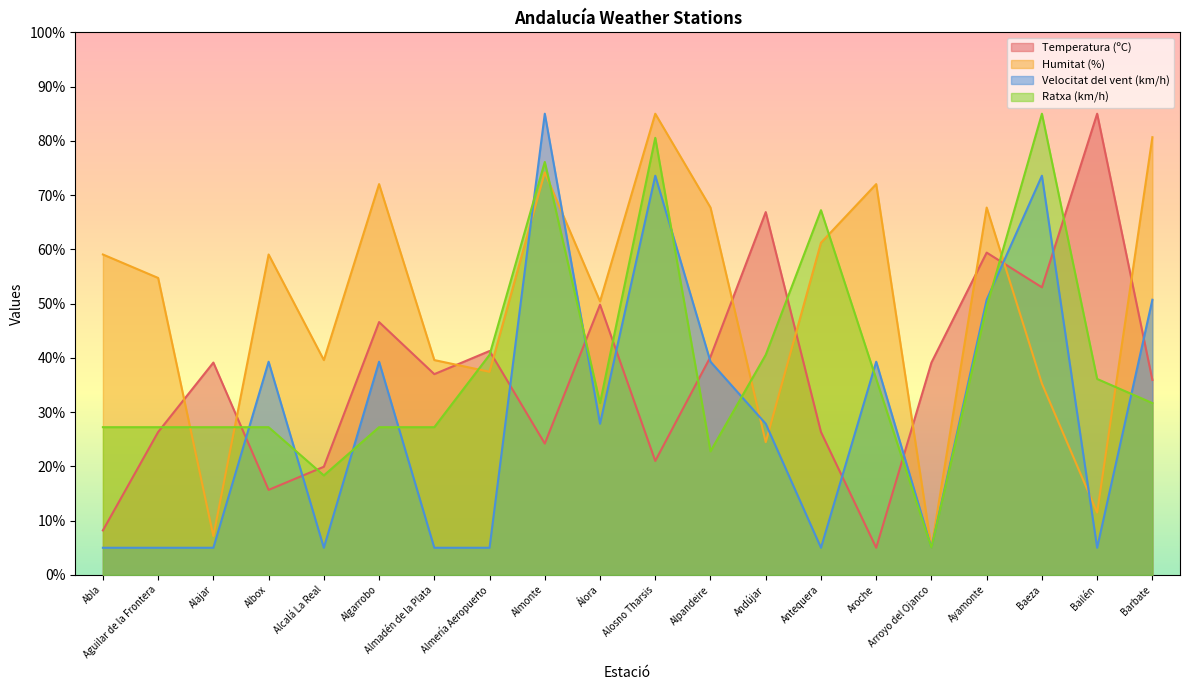

What is the greatest value displayed?

85.0